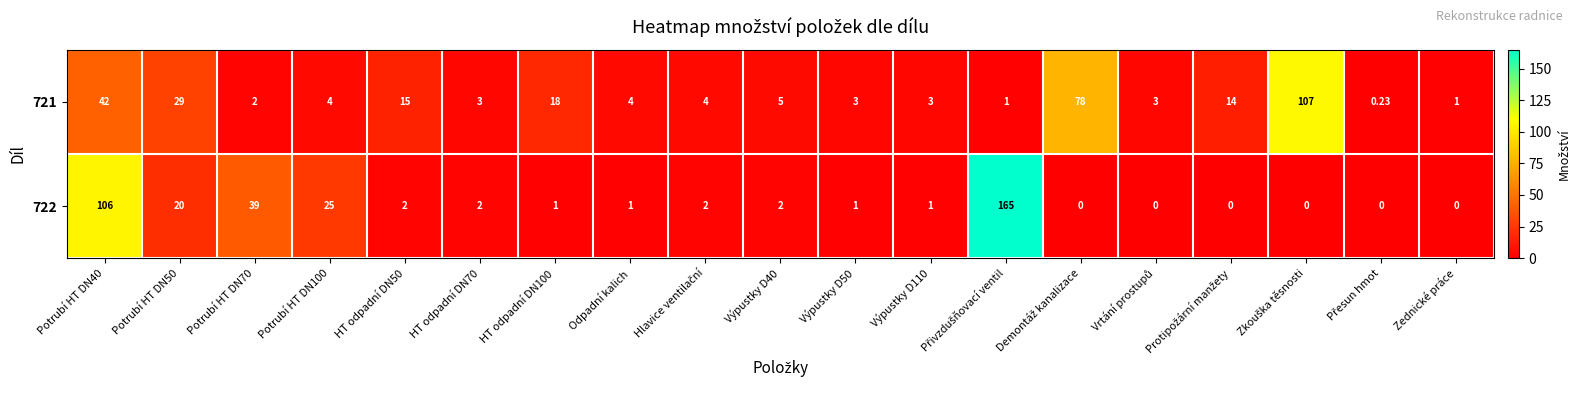

At how many categories does at least one series exceed 79?

3